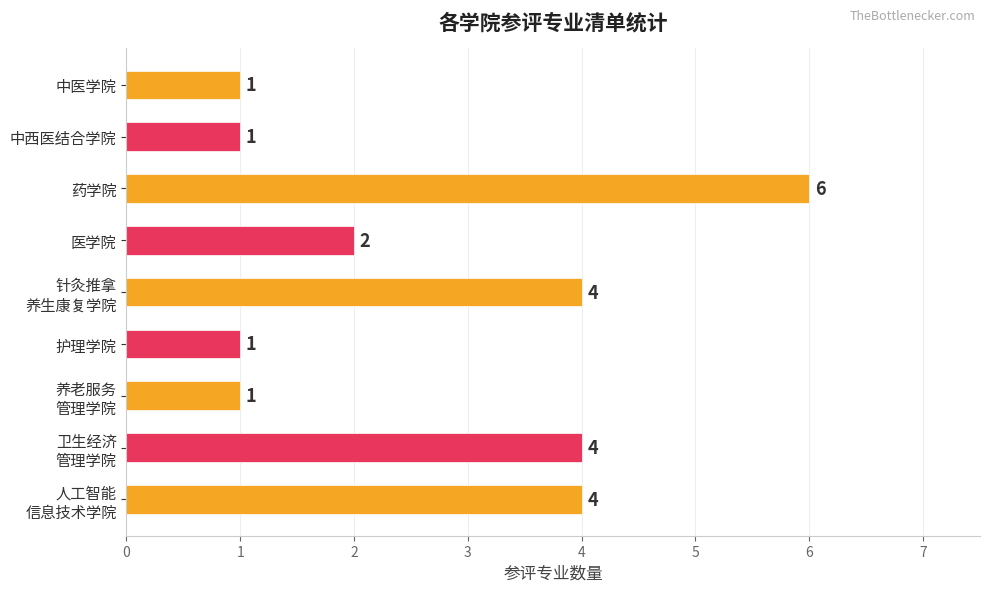

How many categories are shown in the chart?

9